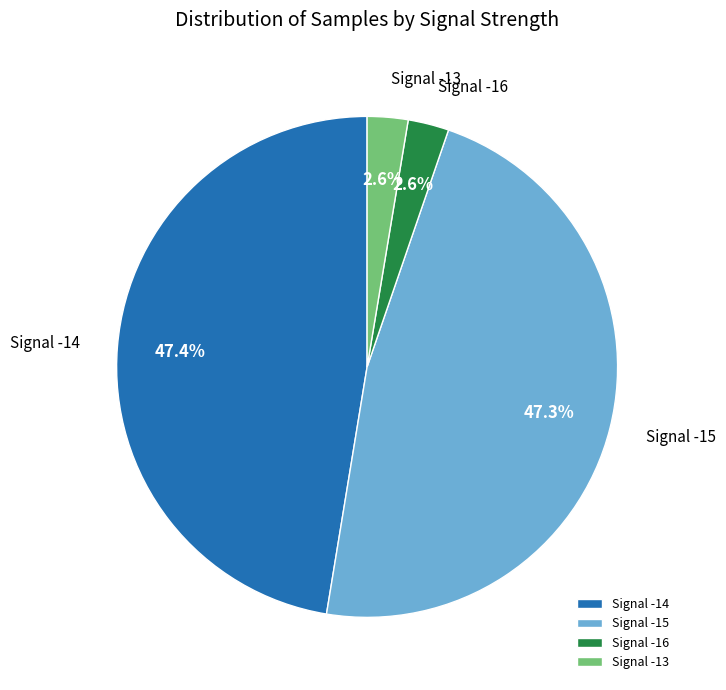

Between Signal -15 and Signal -13, which is larger?

Signal -15